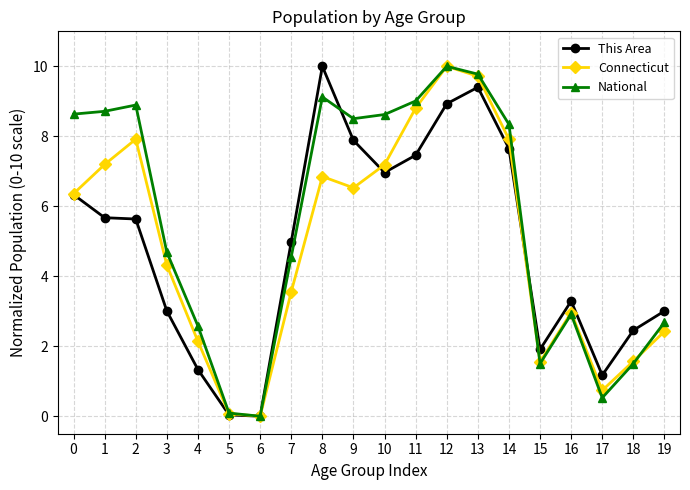

Which series has the largest total across all categories?

National